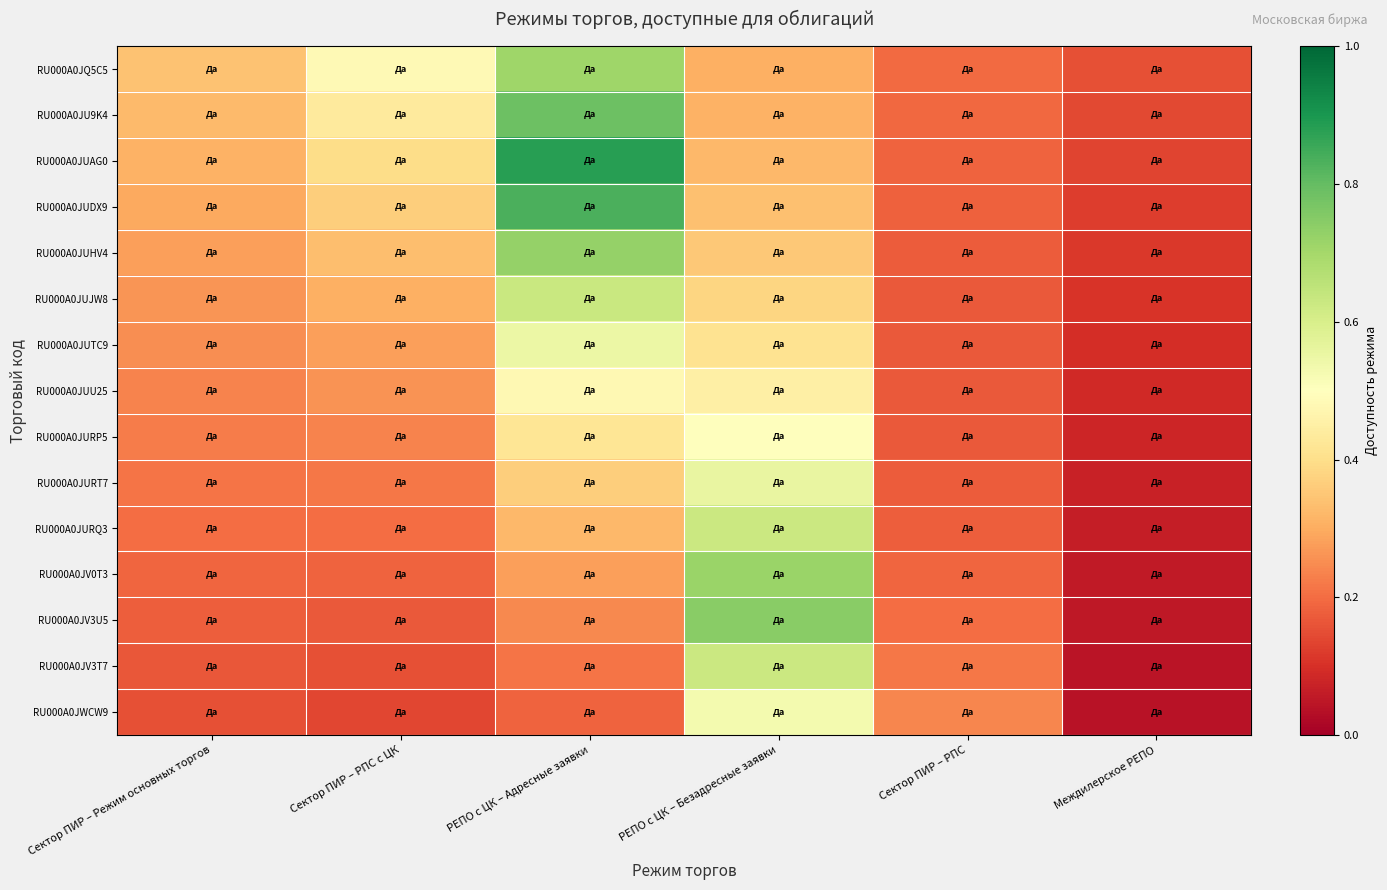

Which series has the largest range (max minus min)?

RU000A0JUAG0